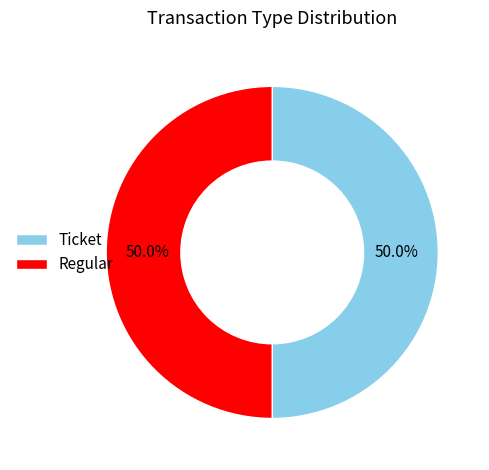

Is the sum of Regular and Ticket greater than half?

Yes